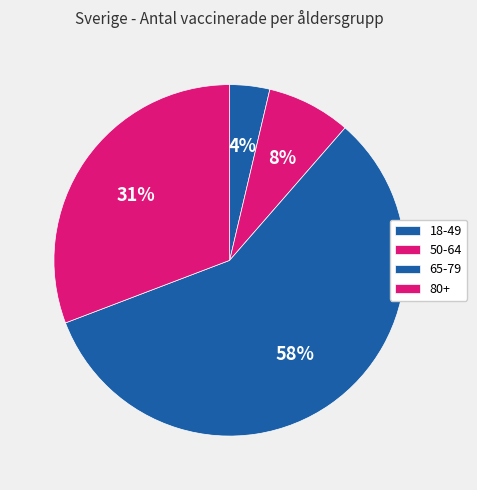

How many segments does this pie chart have?

4